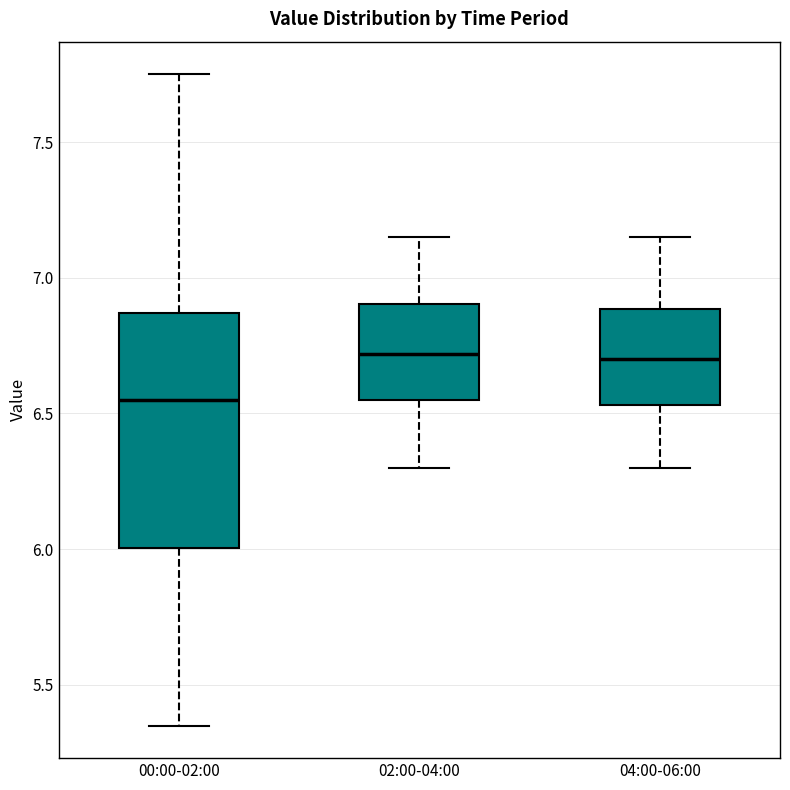

Reading left to right, transcribe this box plot: for each box, give where its median line is, the range the box spans, and where its two whiskers end, as read against the y-axis. The values are not printed on the chart, so give them approximately, as read against the axis.

00:00-02:00: median 6.55, box 6.00 to 6.85, whiskers 5.35 to 7.75
02:00-04:00: median 6.70, box 6.55 to 6.90, whiskers 6.30 to 7.15
04:00-06:00: median 6.70, box 6.55 to 6.90, whiskers 6.30 to 7.15